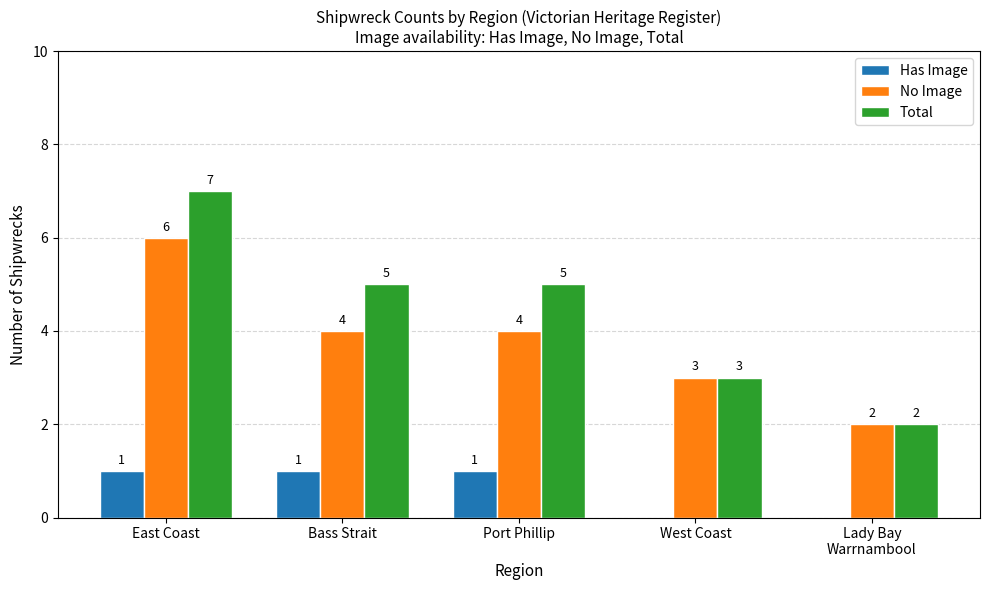

How many categories are shown in the chart?

5